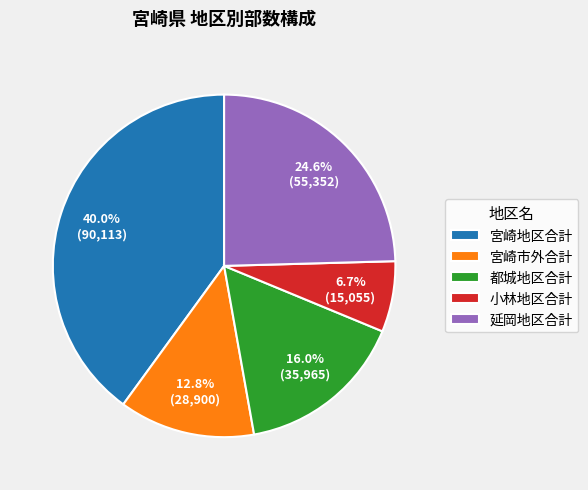

What portion of the pie excludes 宮崎地区合計?

60.0%